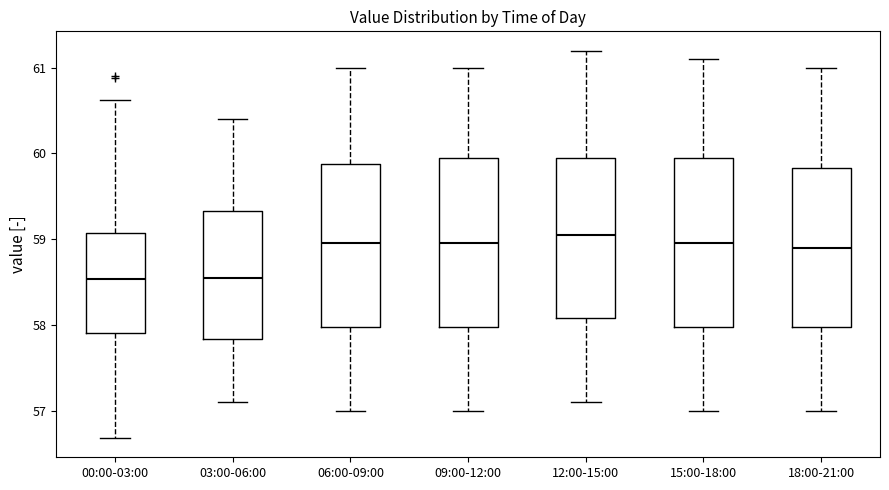

Where is the lower edge of the box for 12:00-15:00 on the y-axis? The values are not printed on the chart, so give them approximately, as read against the axis.

58.1